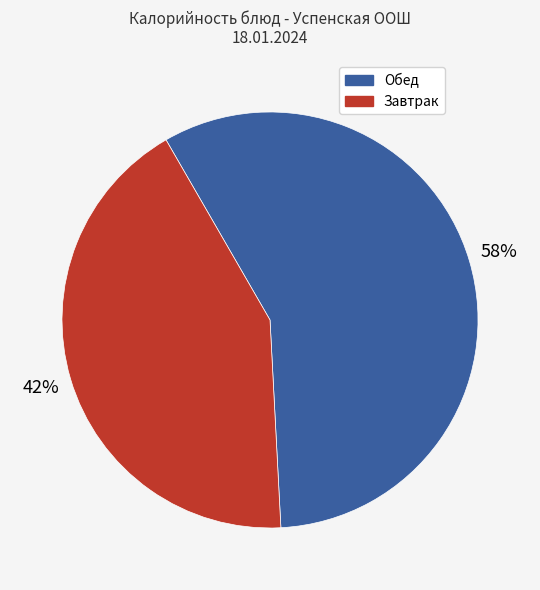

Does any single category account for the majority?

Yes